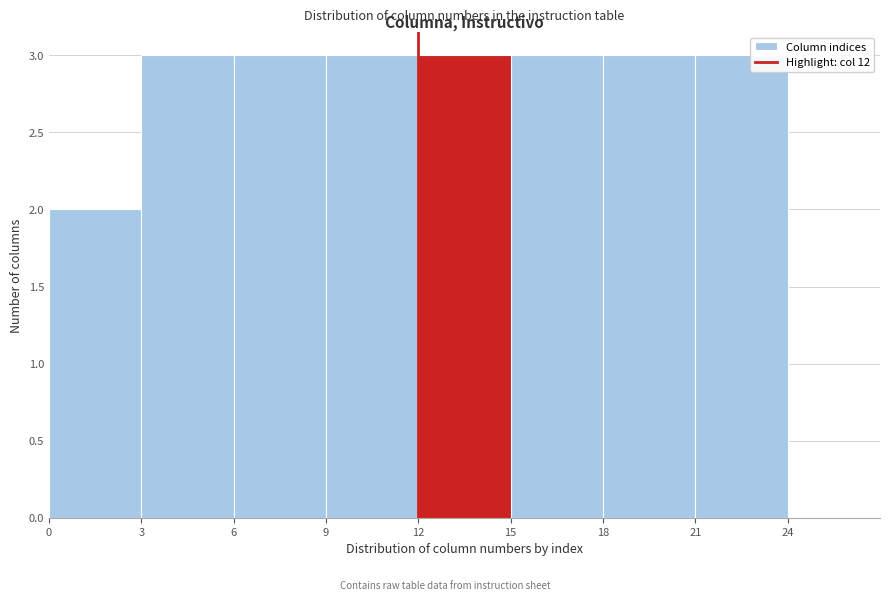

Reading left to right, transcribe this chart: for each bar, give the range it covers on the x-axis and its height. The values are not printed on the chart, so give them approximately, as read against the axis.

0 to 3: 2
3 to 6: 3
6 to 9: 3
9 to 12: 3
12 to 15: 3
15 to 18: 3
18 to 21: 3
21 to 24: 3